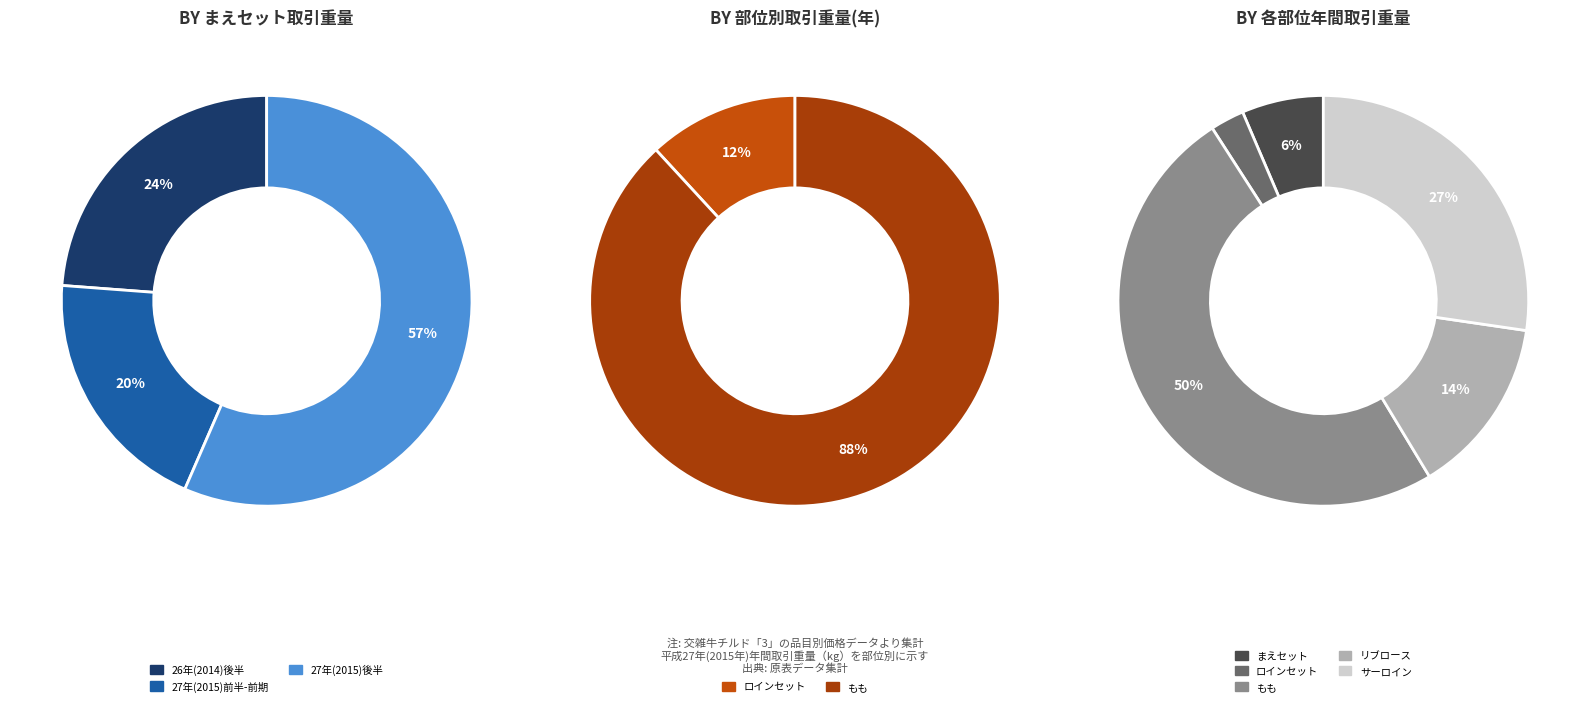

Between 8 and 4, which is larger?

8